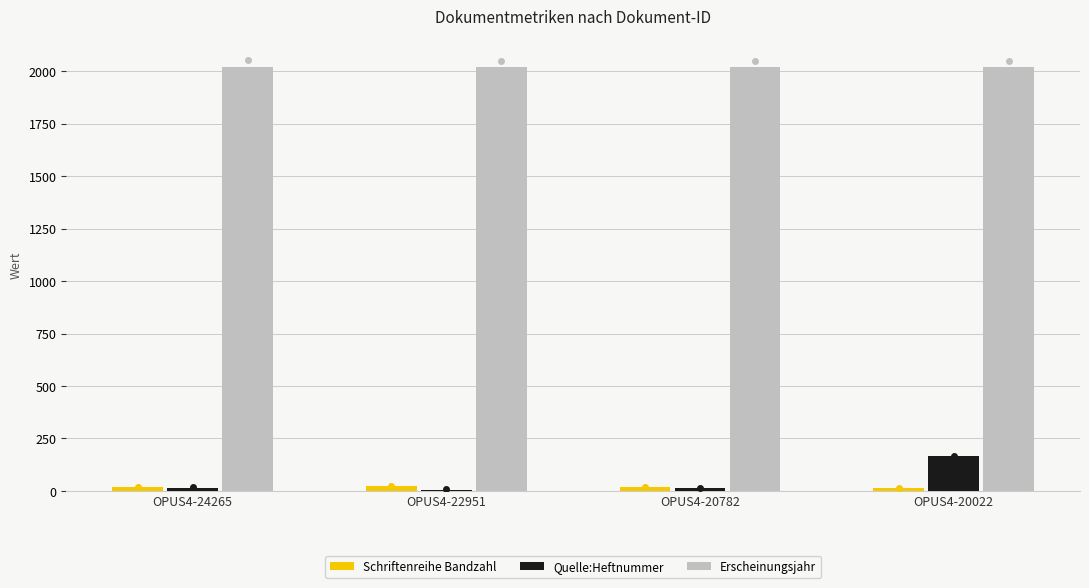

What is the sum of the Erscheinungsjahr values at OPUS4-20782 and OPUS4-20022?

4040